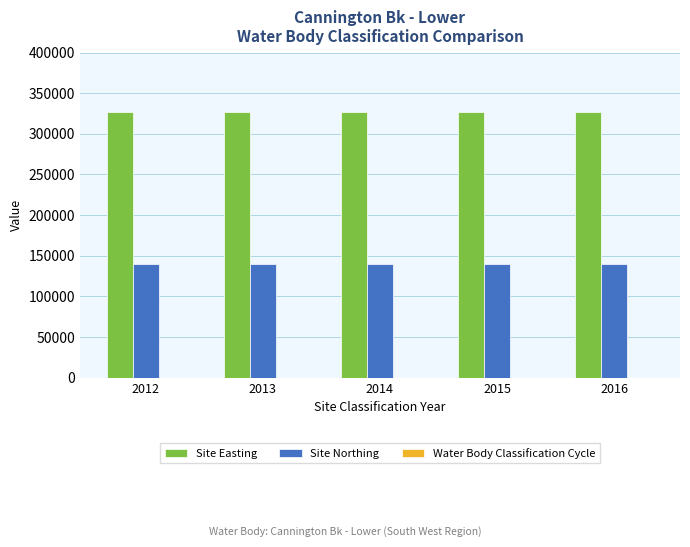

Which series has the largest total across all categories?

Site Easting